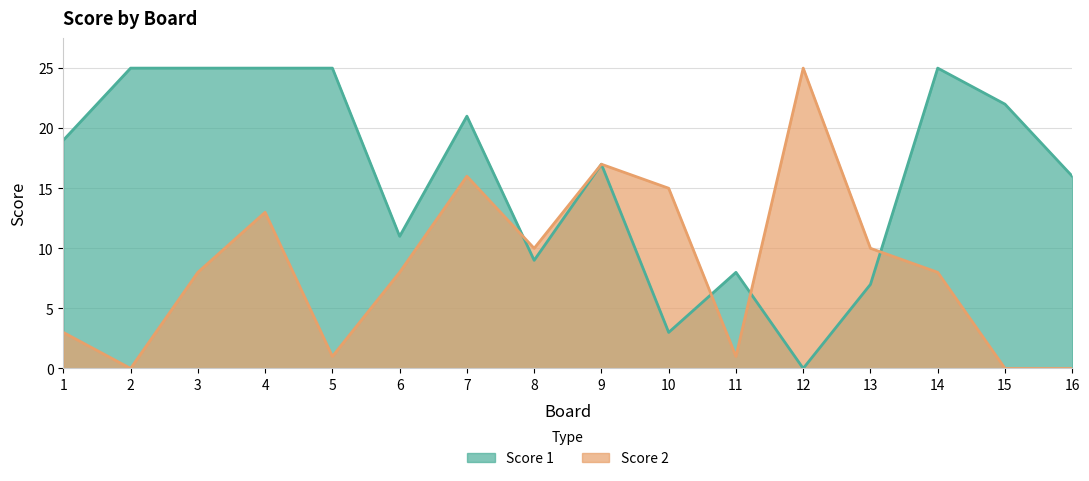

How many categories are shown in the chart?

16